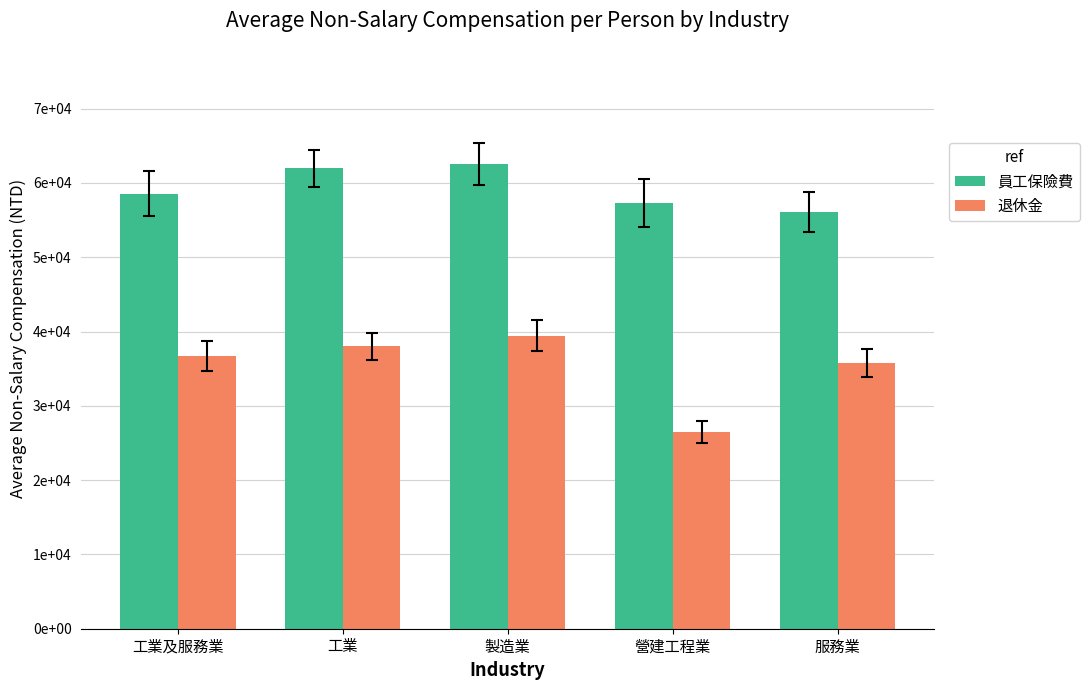

Reading left to right, extract all data points from this chart.

員工保險費: 58562	61960	62544	57317	56136
退休金: 36684	37986	39421	26451	35754